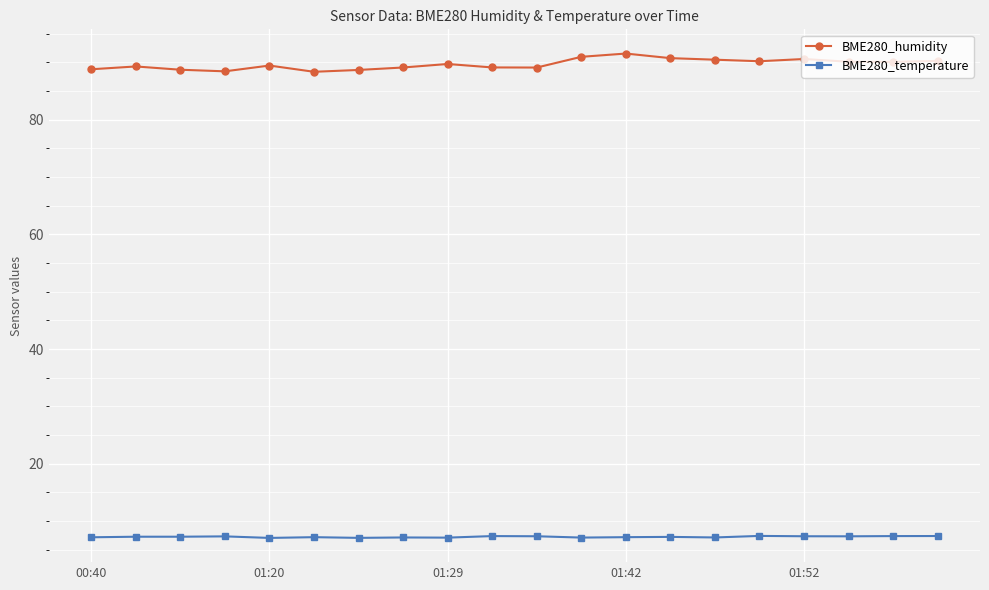

Which series has the largest total across all categories?

BME280_humidity